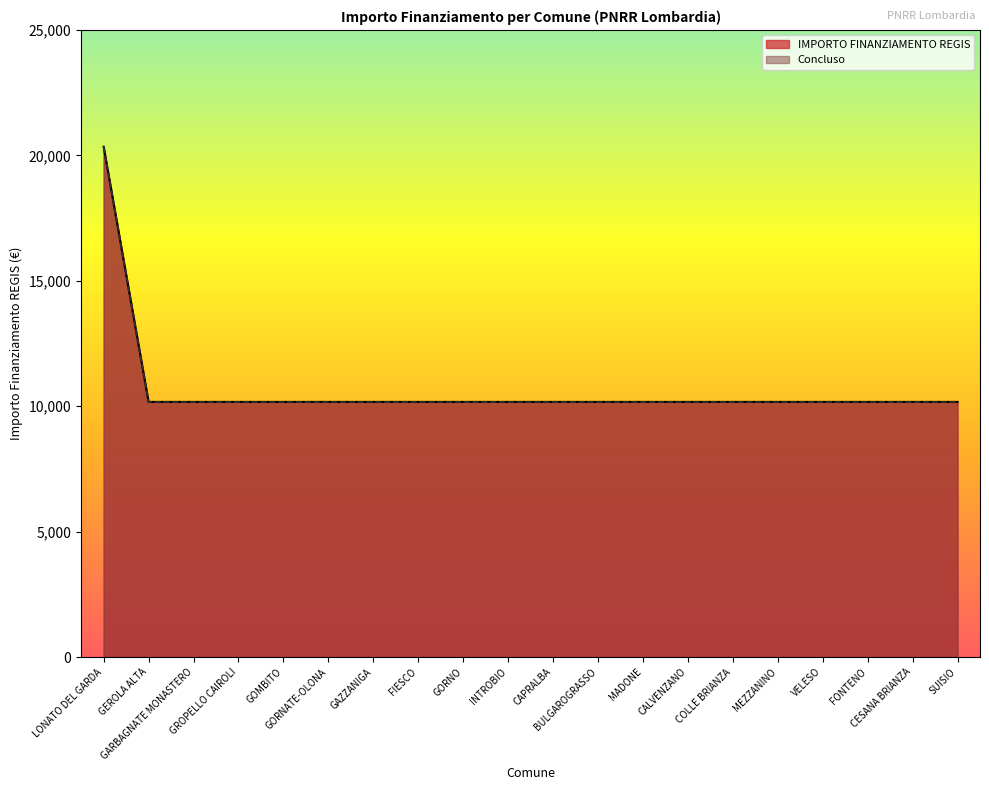

What is the label of the 2nd point from the right?

CESANA BRIANZA